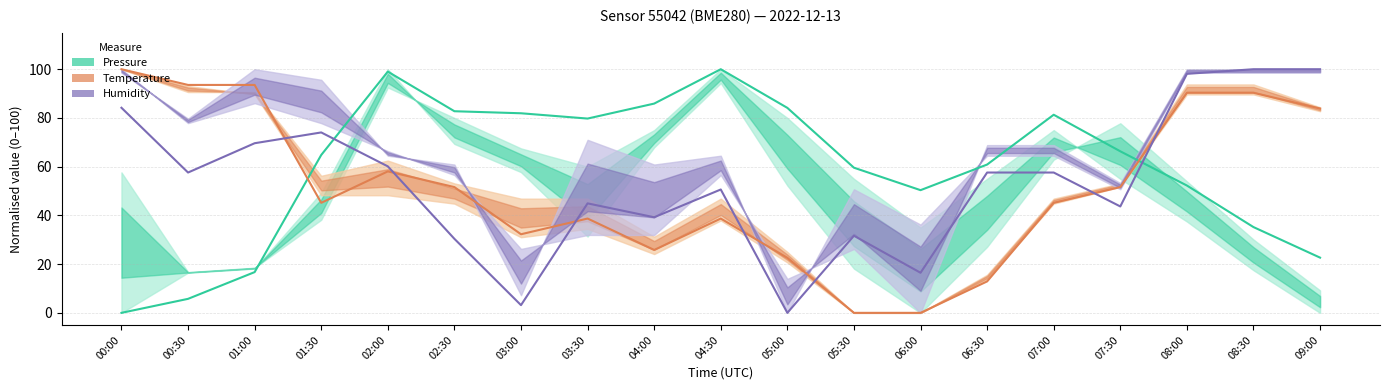

Which series changed the most between 00:00 and 05:00?

Humidity (normalised)